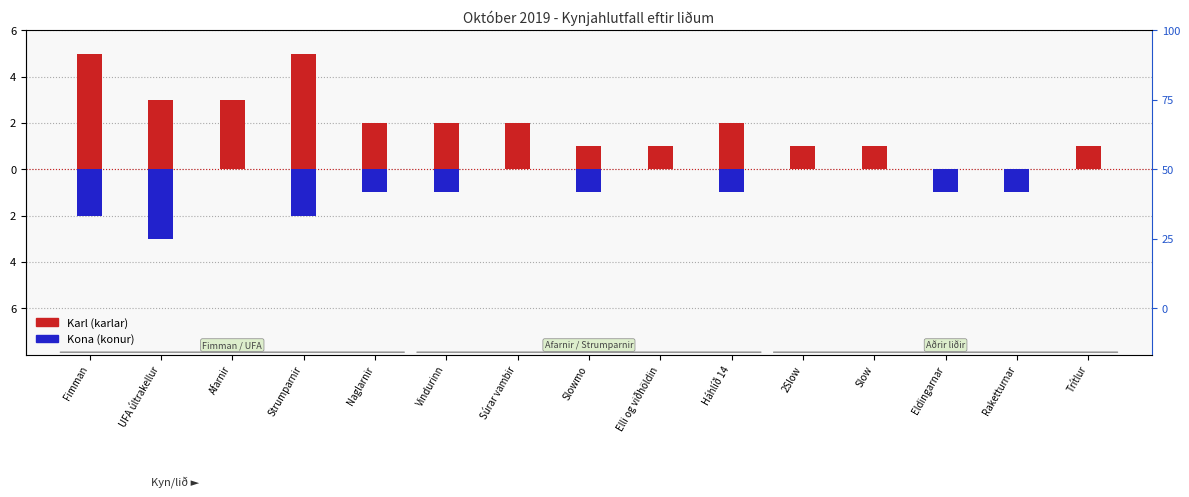

How many data points in Karl are less than 2?

7